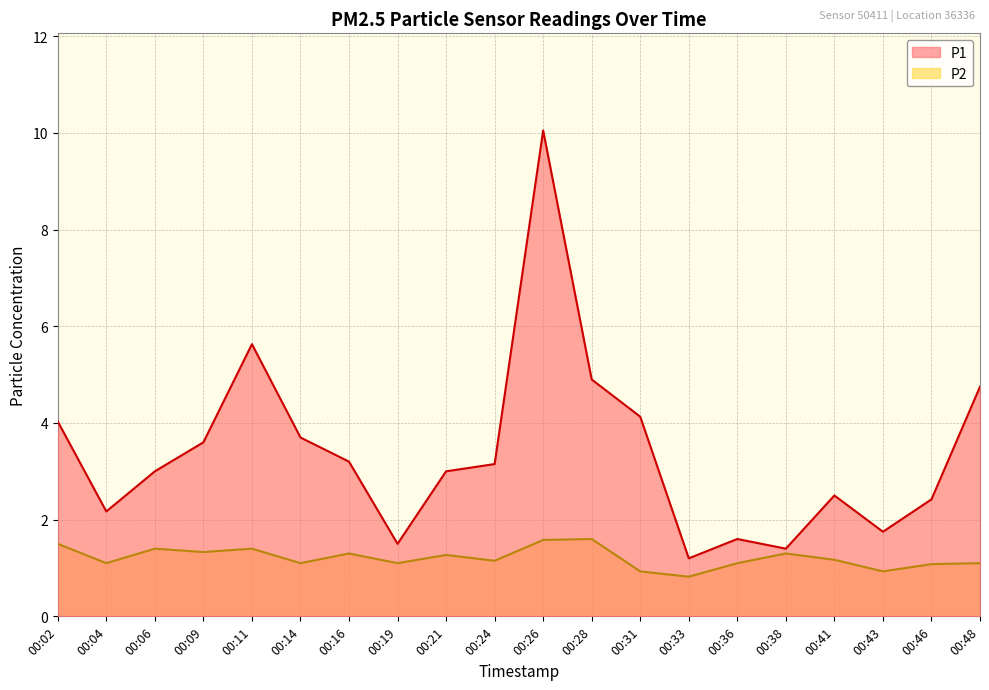

What is the difference between the maximum and minimum values in the P2 series?

0.8